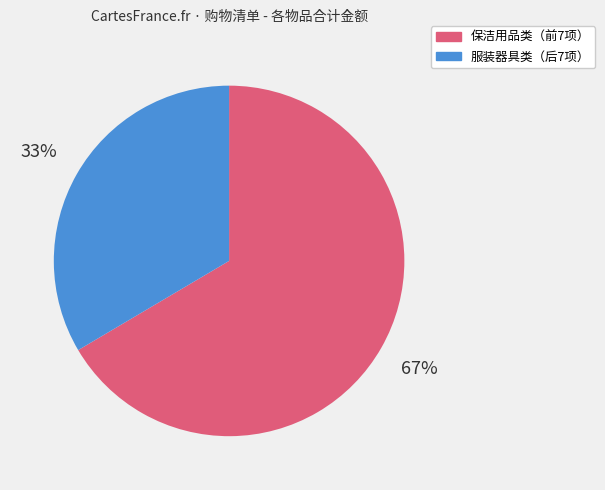

Does any single category account for the majority?

Yes